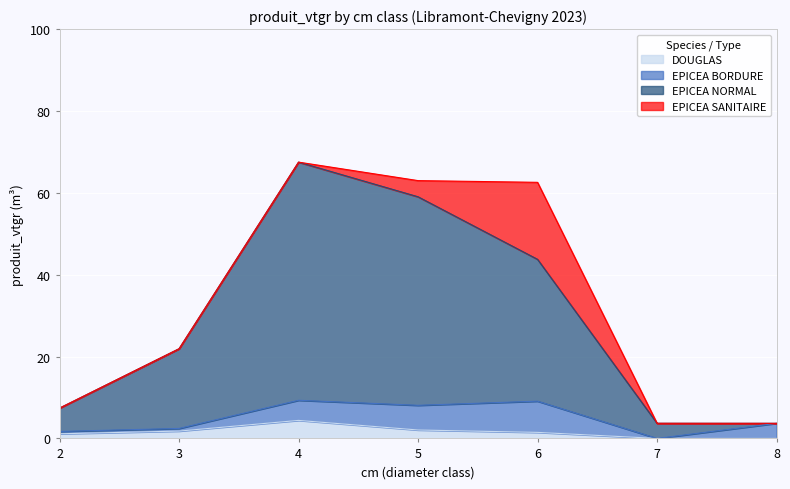

Between 3 and 7, which is larger?

3